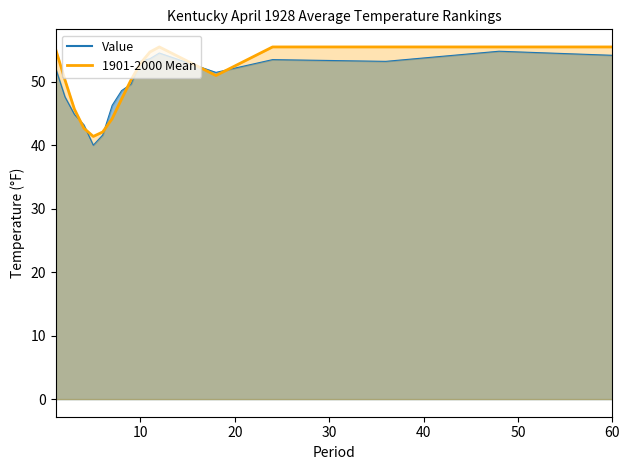

At 10, list the series in order from smallest to largest.

1901-2000 Mean, Value